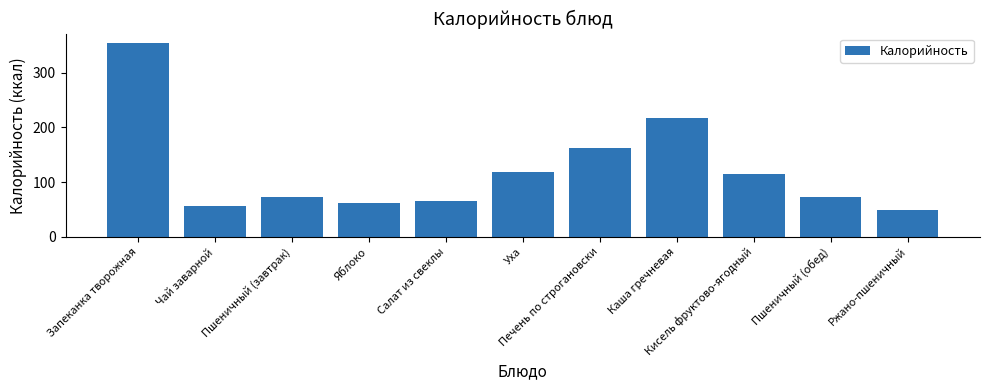

What is the difference between the values at Салат из свеклы and Кисель фруктово-ягодный?

48.3